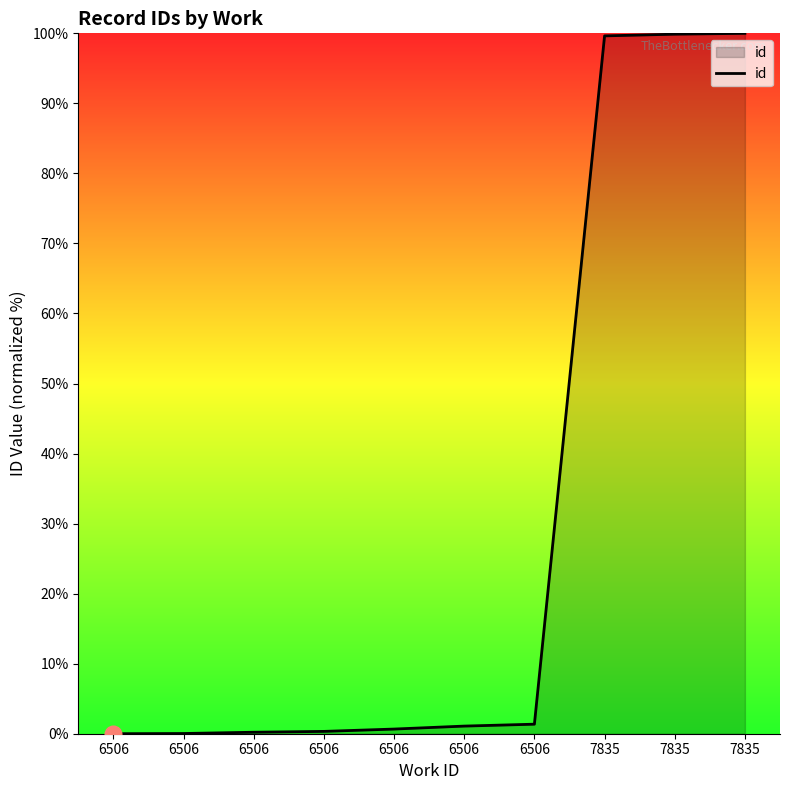

Where is the data nearest to the value 50?

6506